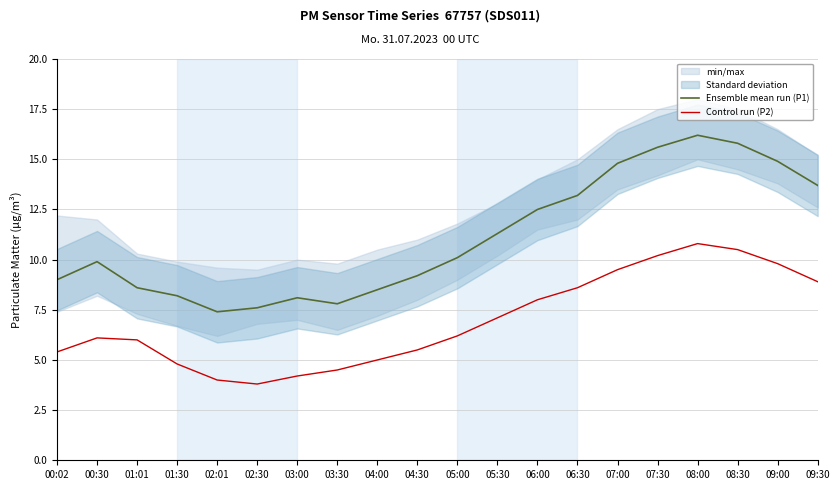

What is the value of the Control run (P2) point at the 15th from the left?

9.5